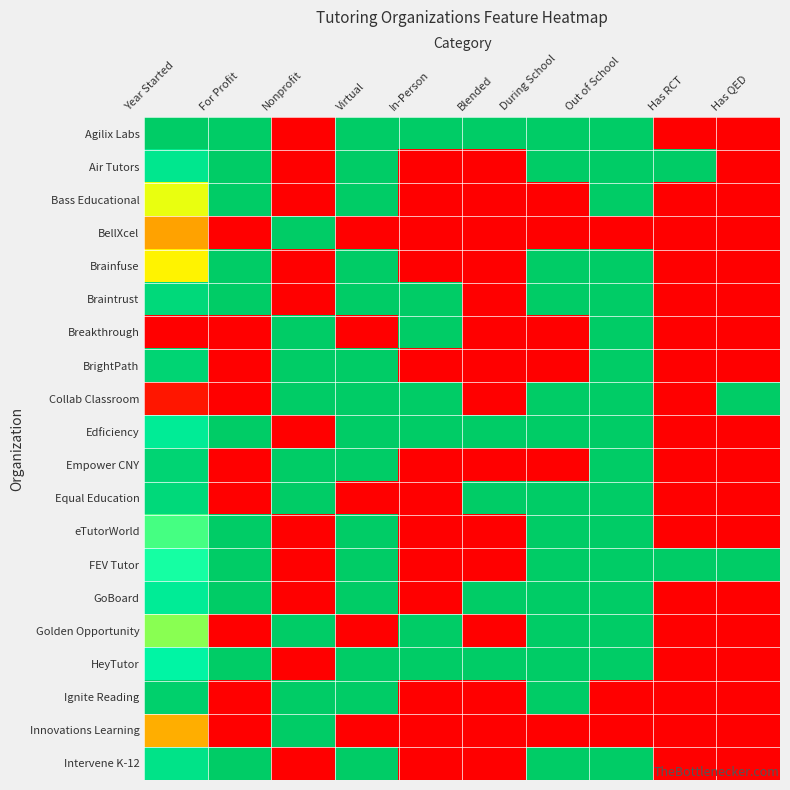

How many series are shown in this chart?

20